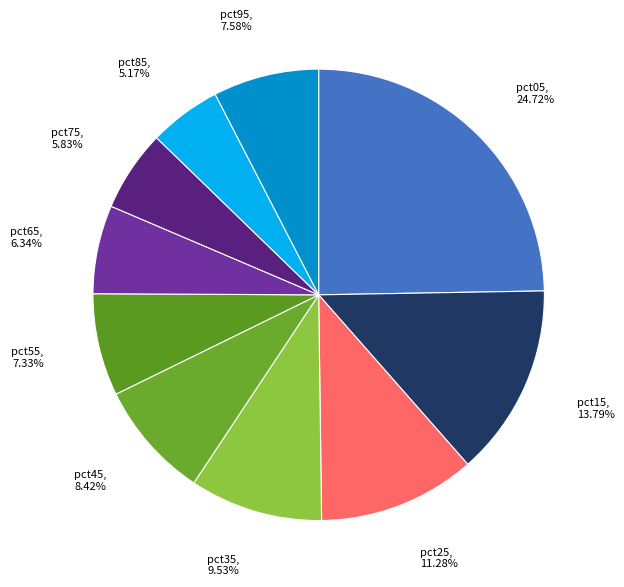

What is the largest slice in the pie chart?

pct05